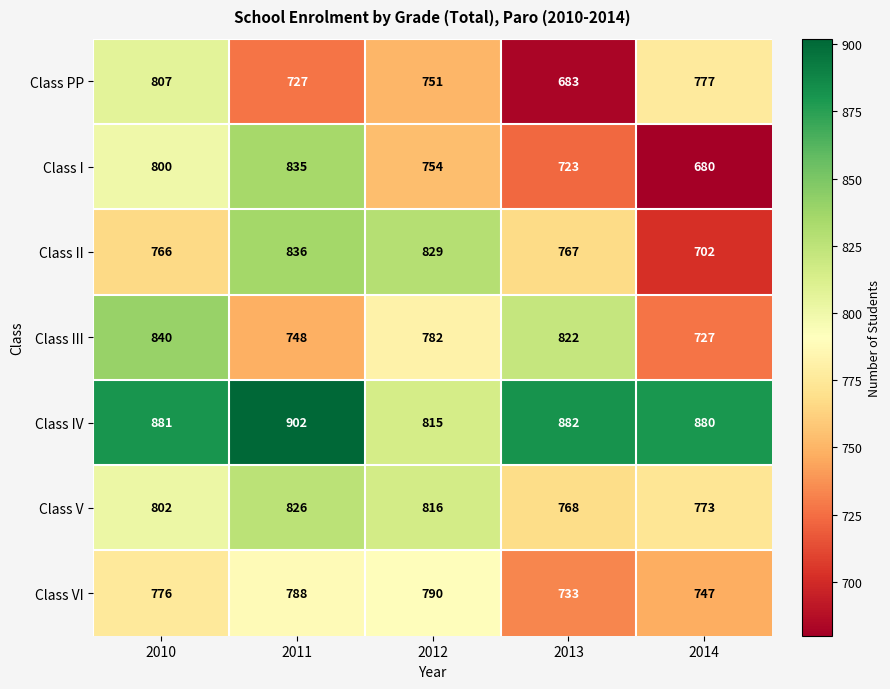

At 2012, list the series in order from smallest to largest.

Class PP, Class I, Class III, Class VI, Class IV, Class V, Class II